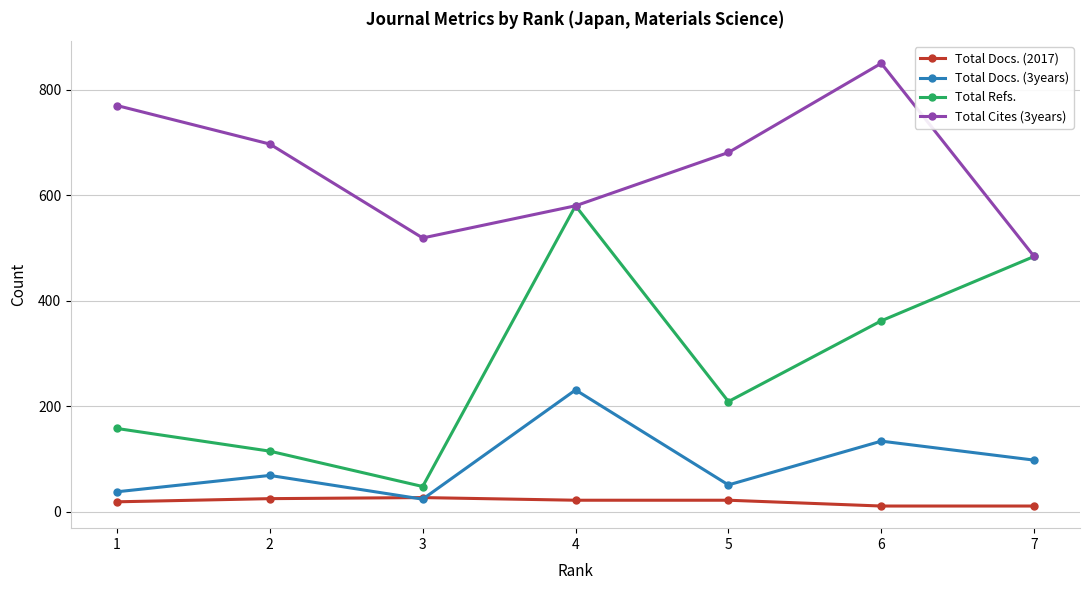

What is the value of the Total Refs. point at the 6th from the left?

362